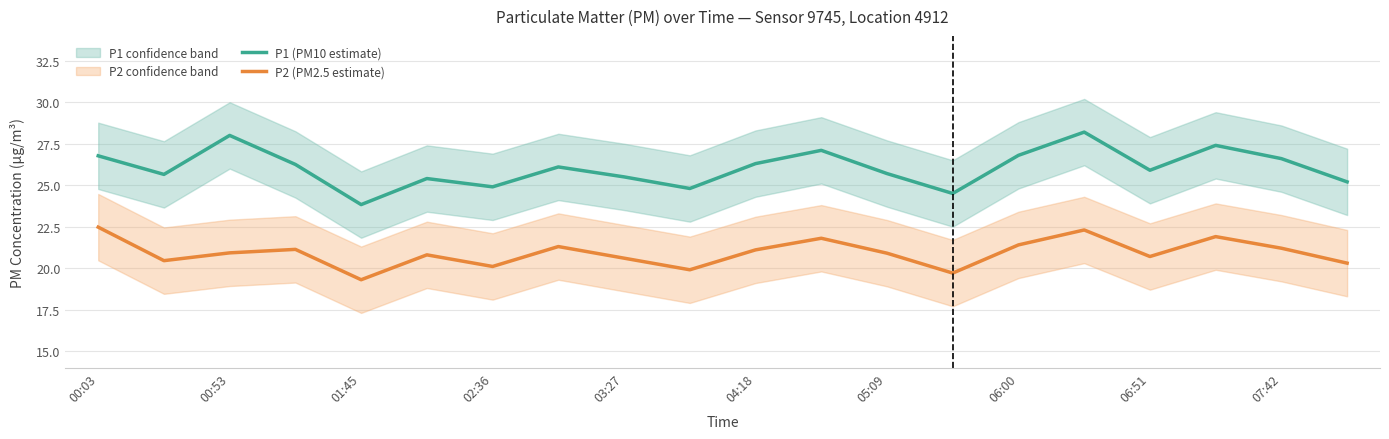

The P2 (PM2.5 estimate) series shows 14.4 at 06:51. True or false?

False